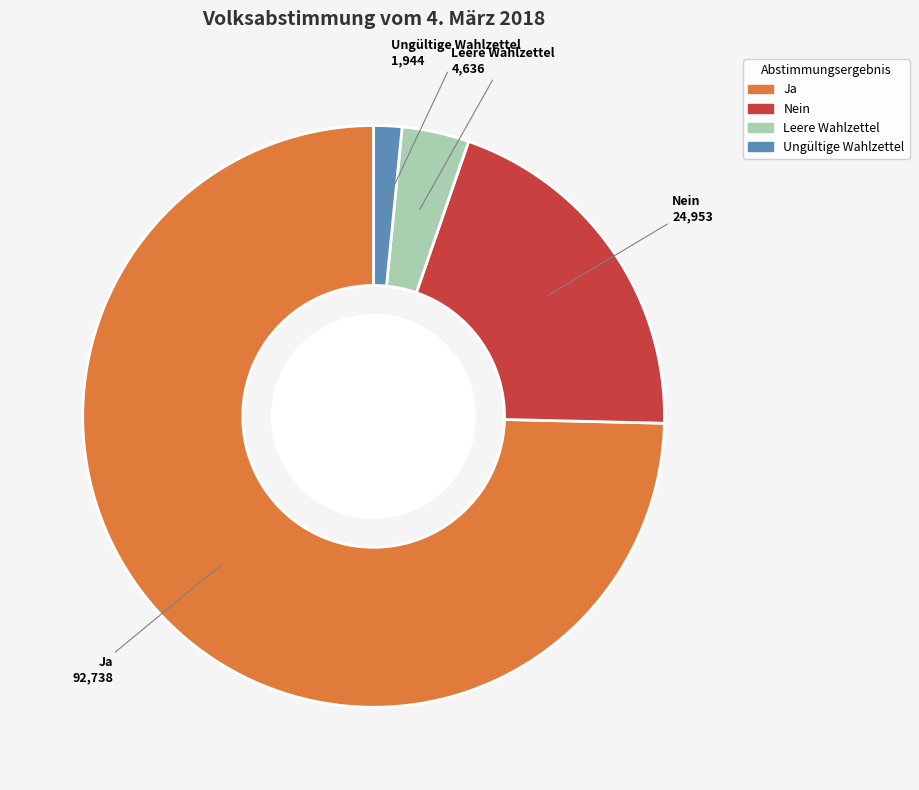

Does any single category account for the majority?

Yes